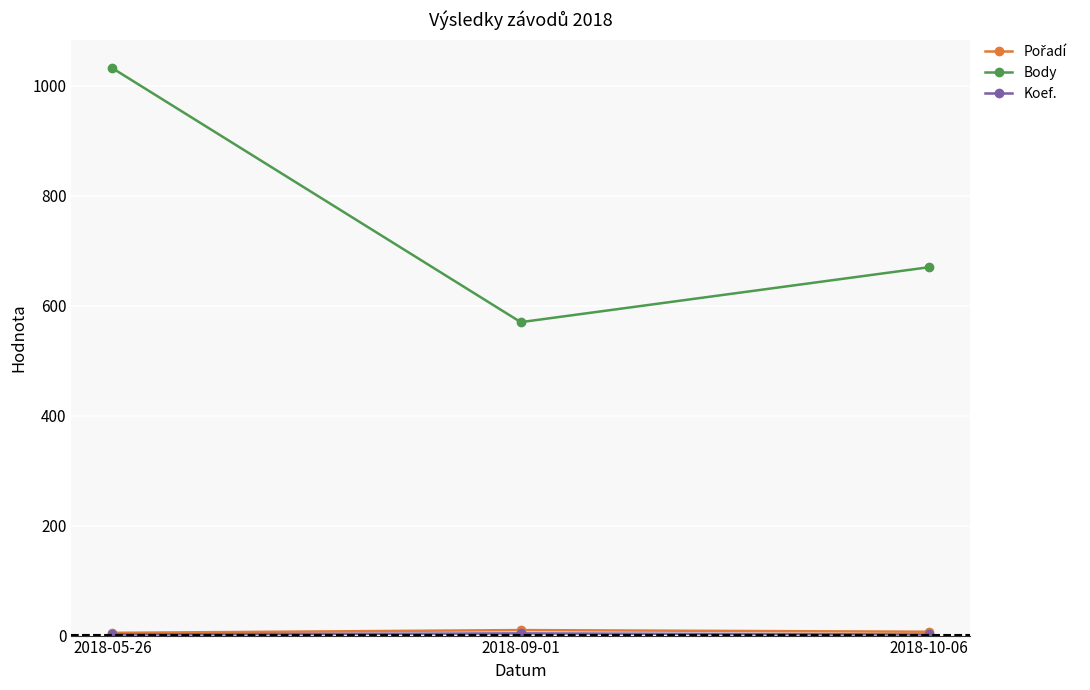

What is the label of the 2nd point from the left?

2018-09-01